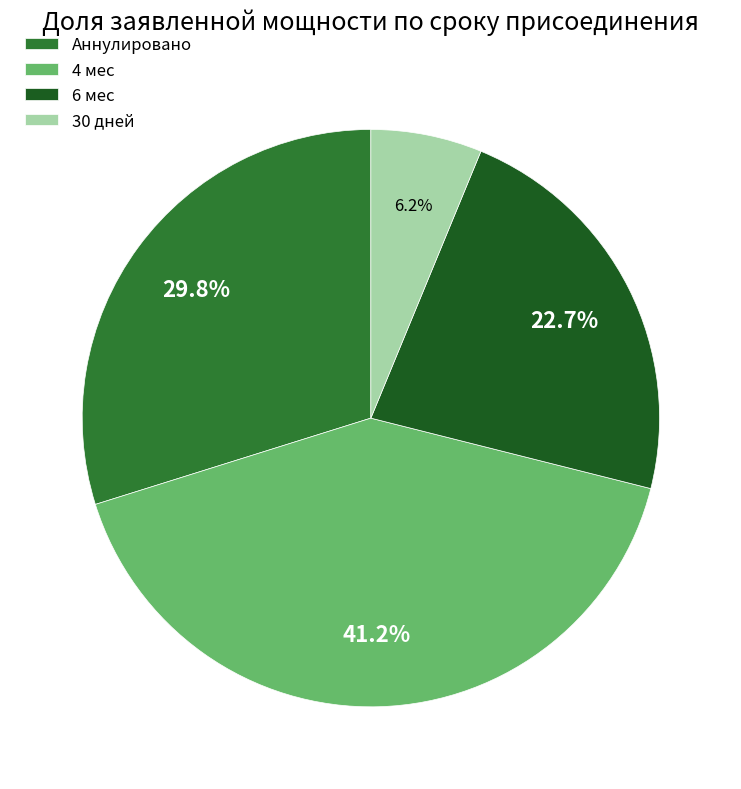

Rank the categories by value from highest to lowest.

4 мес, Аннулировано, 6 мес, 30 дней